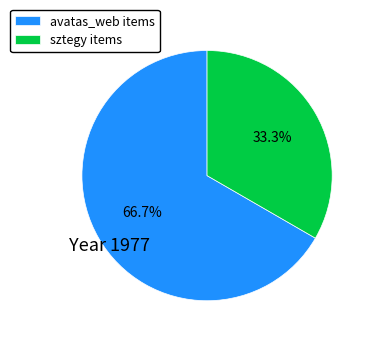

Does sztegy items account for over 50% of the chart?

No